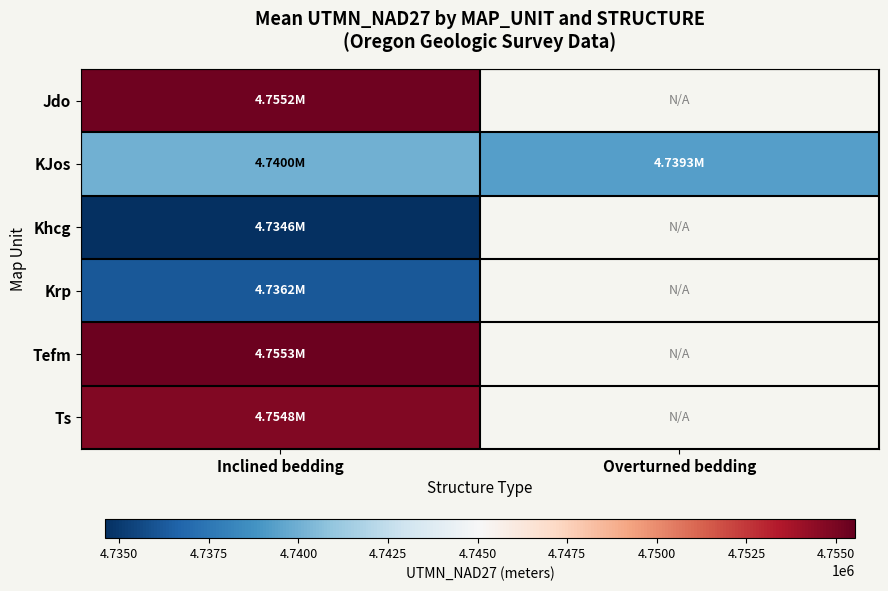

List the series in order of their peak value, lowest first.

Khcg, Krp, KJos, Ts, Jdo, Tefm